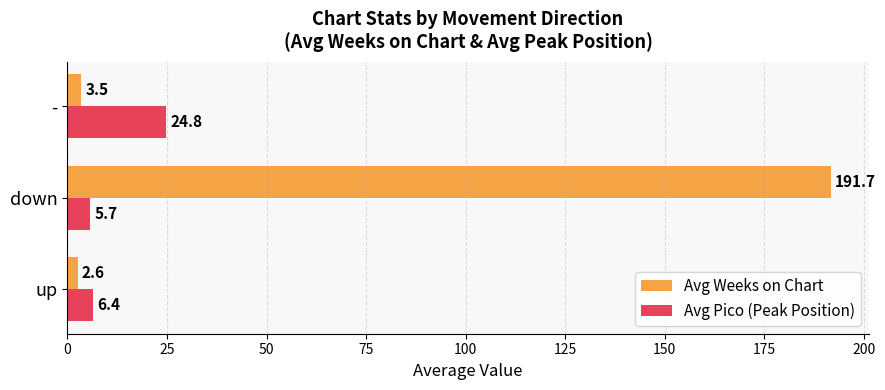

At which category is the sum across all series the highest?

down